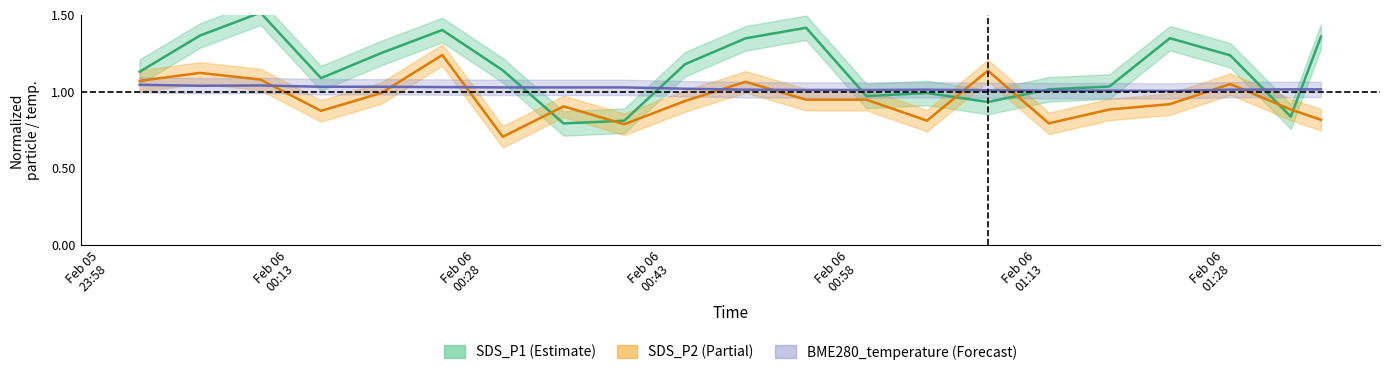

List the series in order of their peak value, lowest first.

BME280_temperature, SDS_P2, SDS_P1